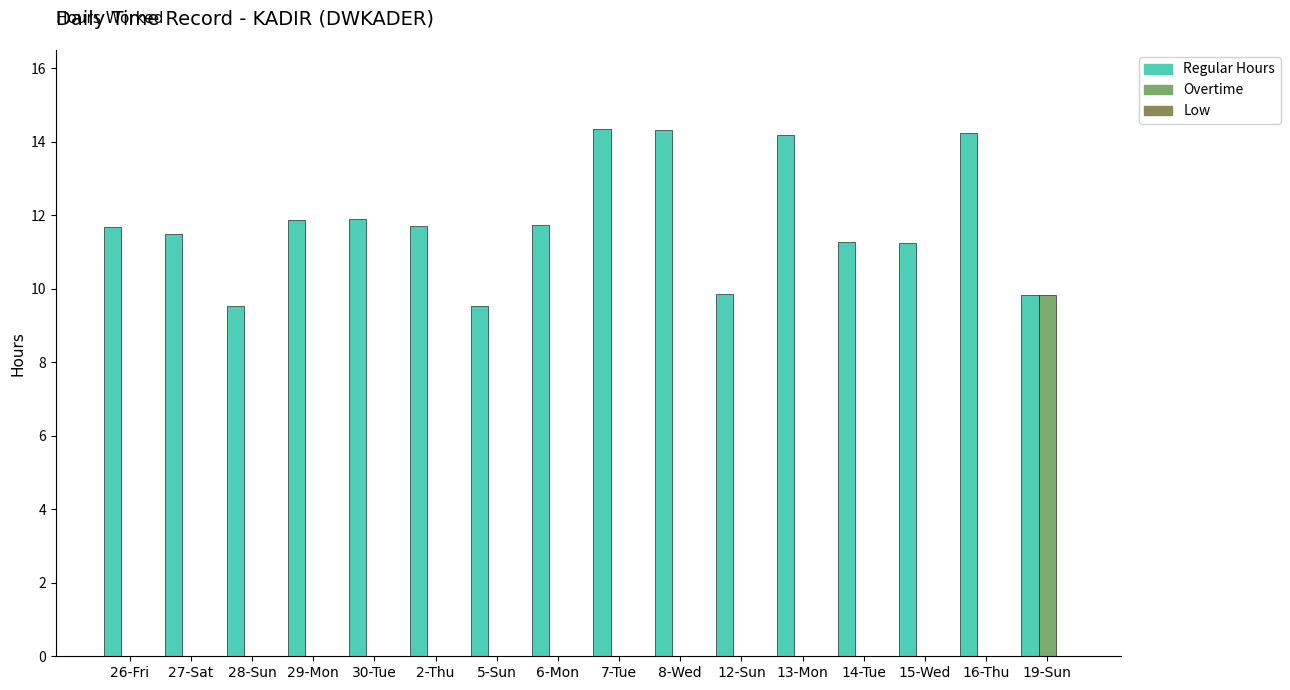

Between 29-Mon and 19-Sun, which series saw the biggest shift?

Overtime